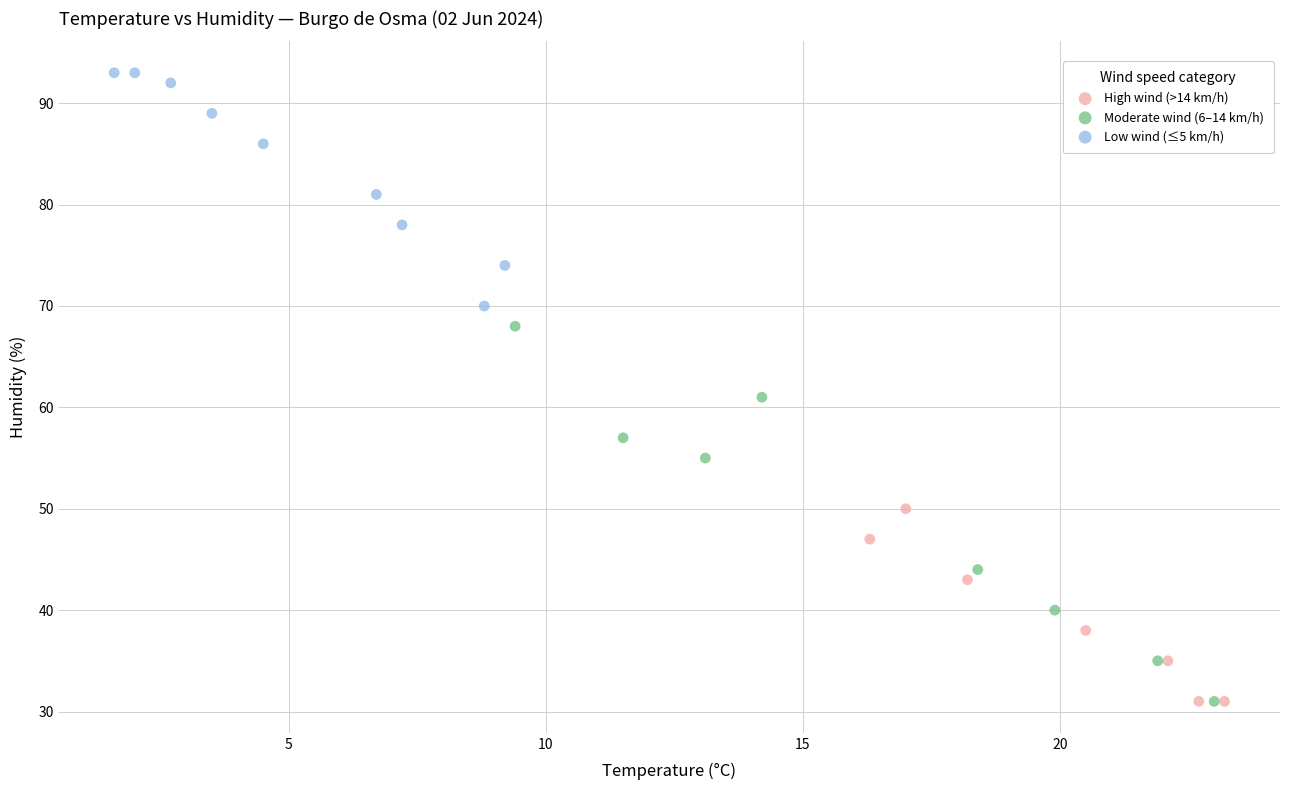

Which series has the largest Y range (max minus min)?

Moderate wind (6–14 km/h)